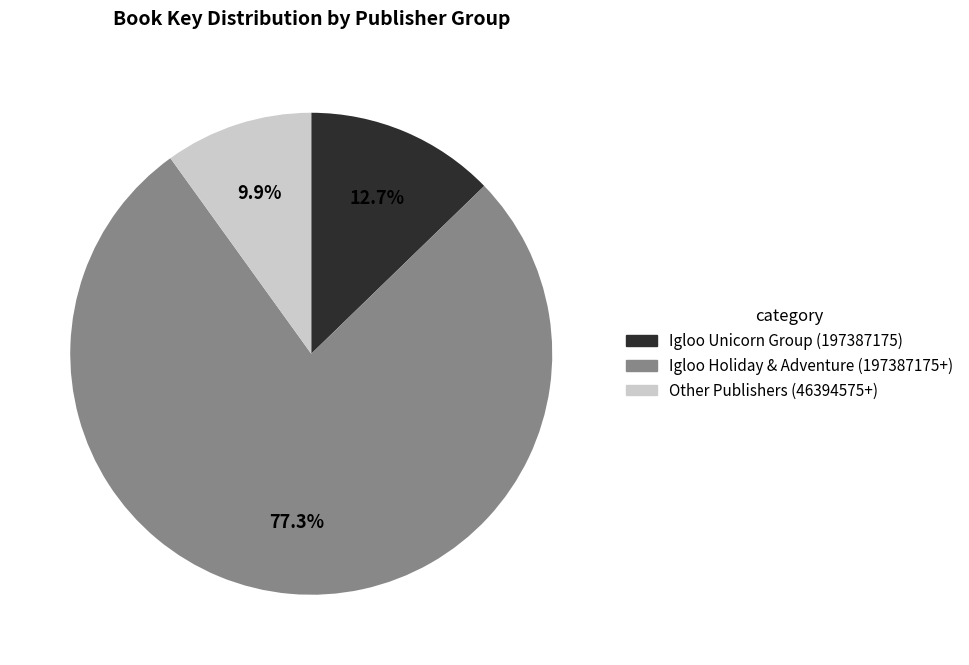

Which slice is the largest?

Igloo Holiday & Adventure (197387175+)